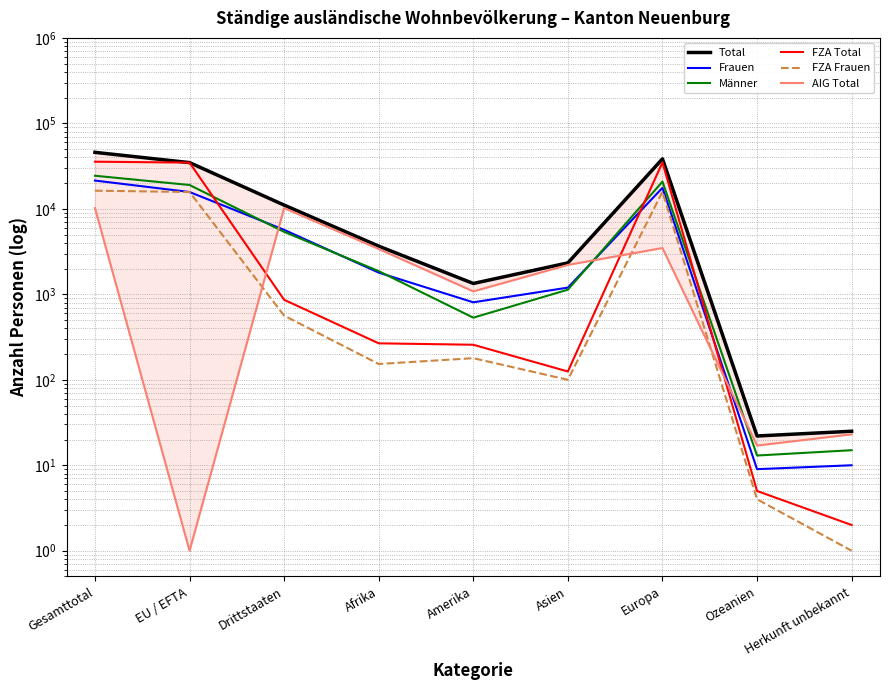

At which label is Total closest to 22916?

EU / EFTA